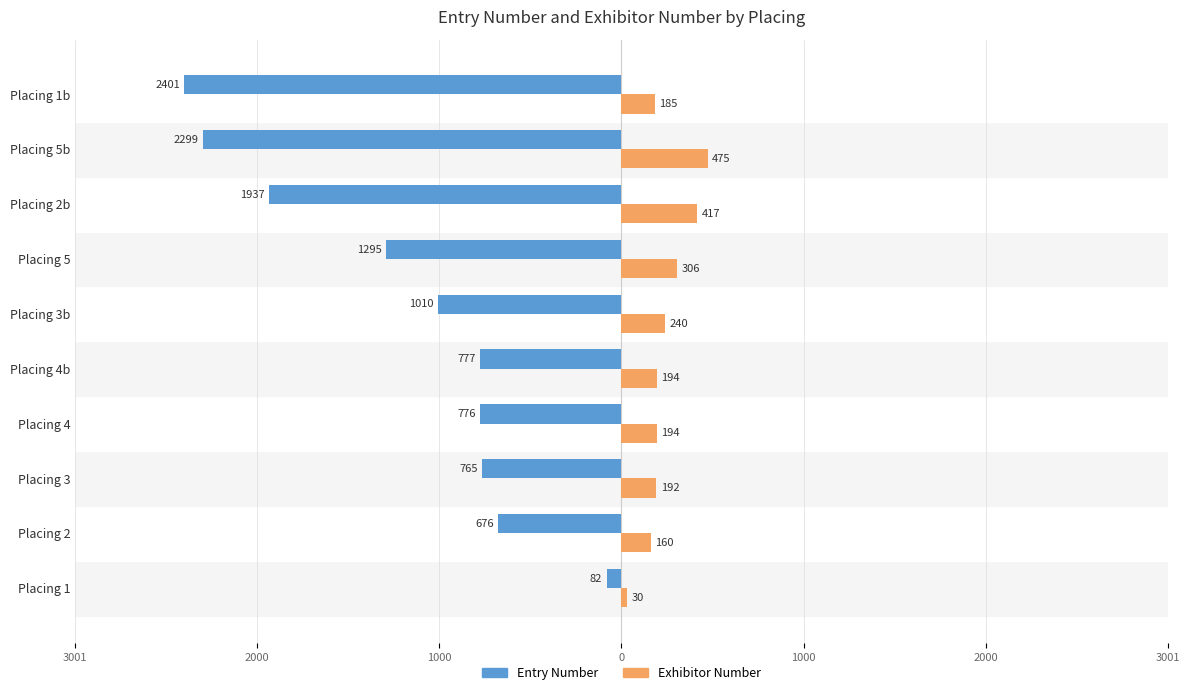

What is the sum of all Exhibitor Number values?

2393